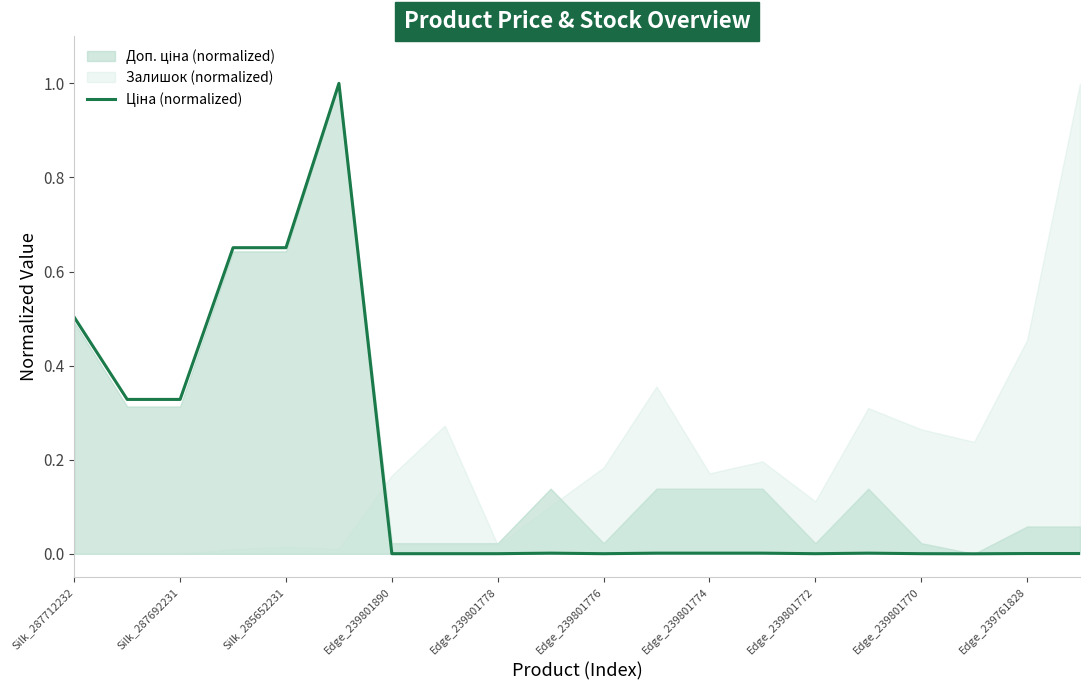

How many interior local peaks (higher than both neighbors) does the data have?

3